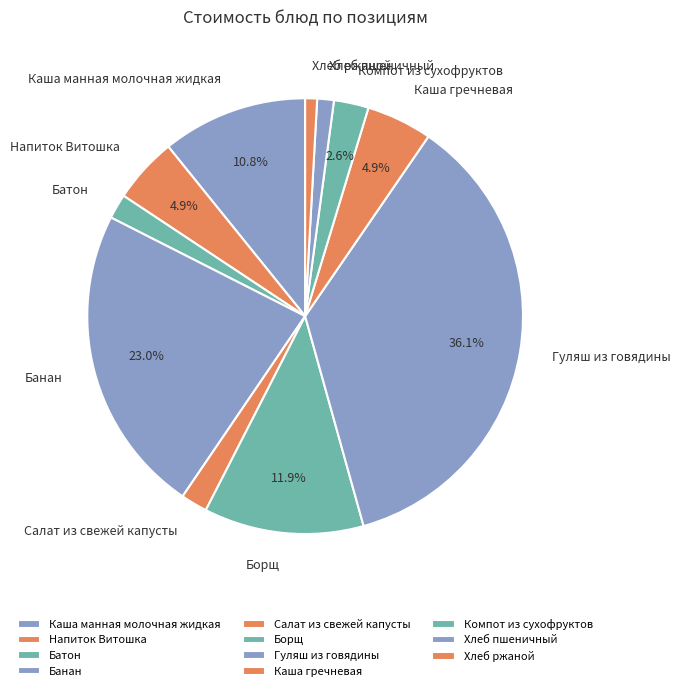

To the nearest percent, what is the combined percentage of Борщ and Хлеб ржаной?

13%